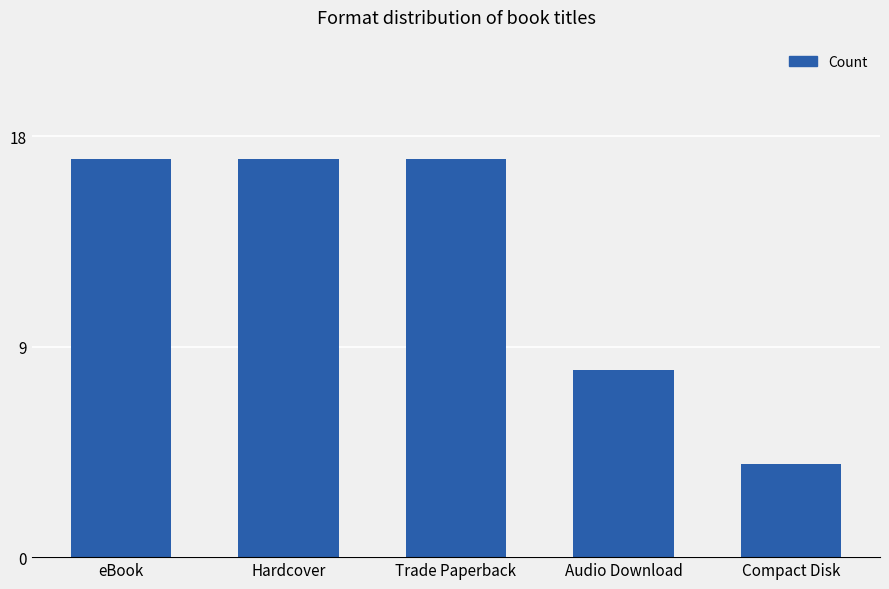

What is the smallest value displayed?

4